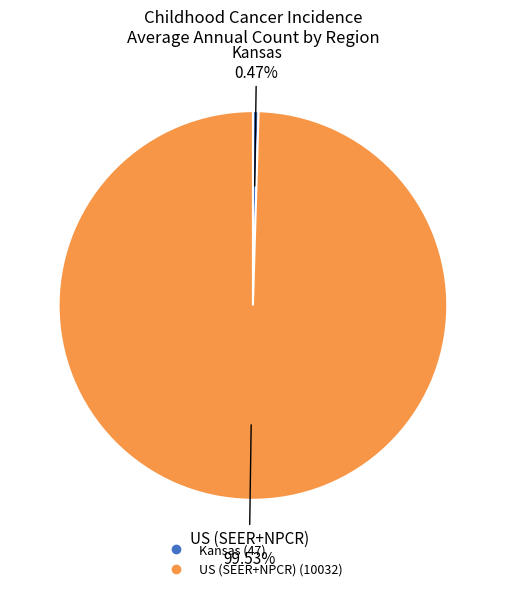

Which category accounts for the majority?

US (SEER+NPCR)